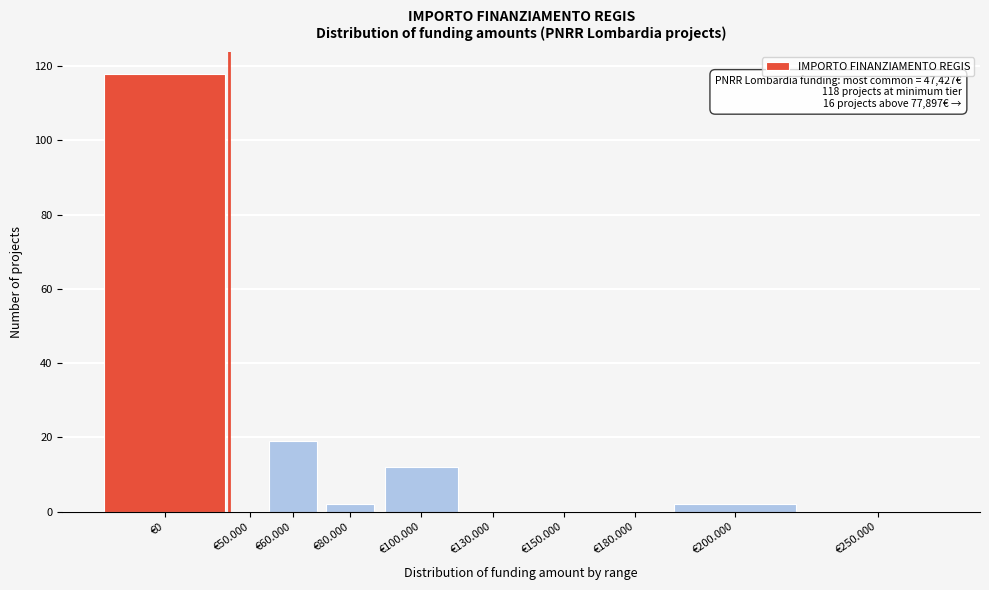

Reading left to right, extract all data points from this chart.

€0=118	€50.000=0	€60.000=19	€80.000=2	€100.000=12	€130.000=0	€150.000=0	€180.000=0	€200.000=2	€250.000=0